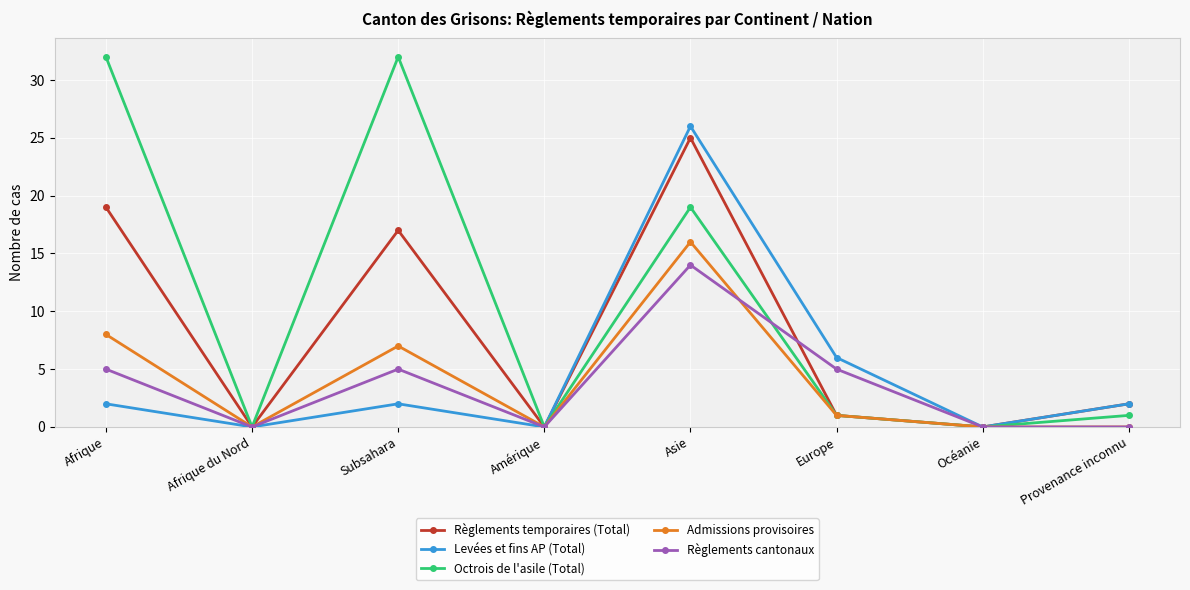

What position from the left is Asie?

5